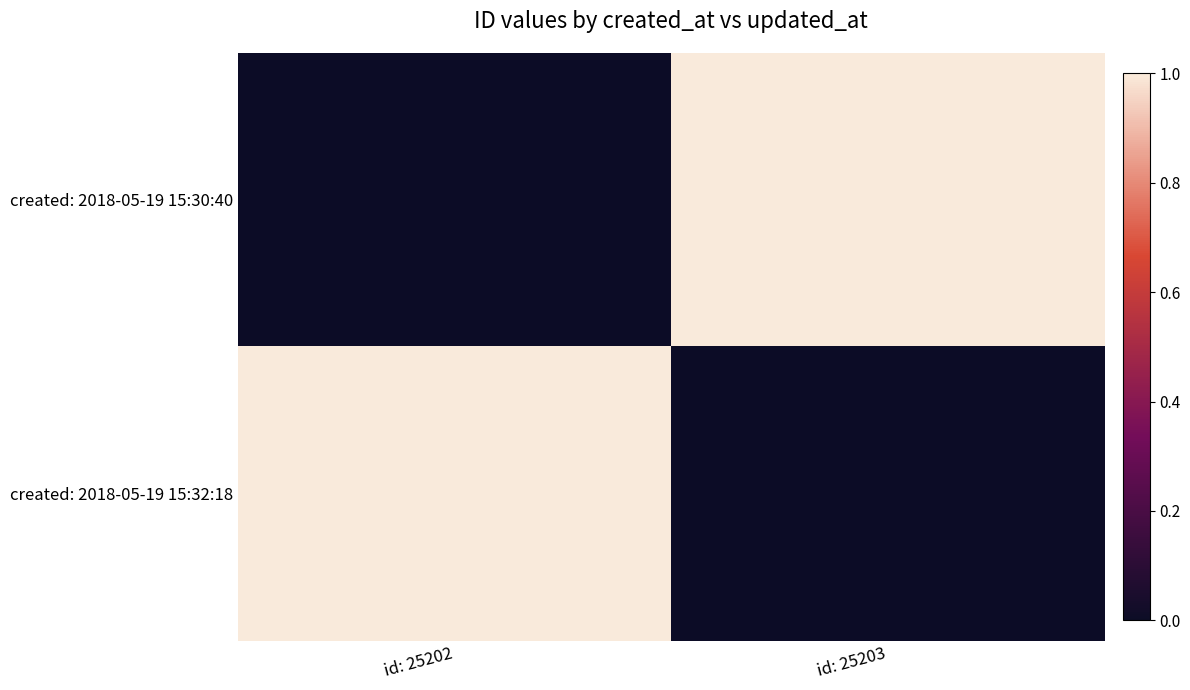

Which series has the widest spread of values?

created: 2018-05-19 15:30:40